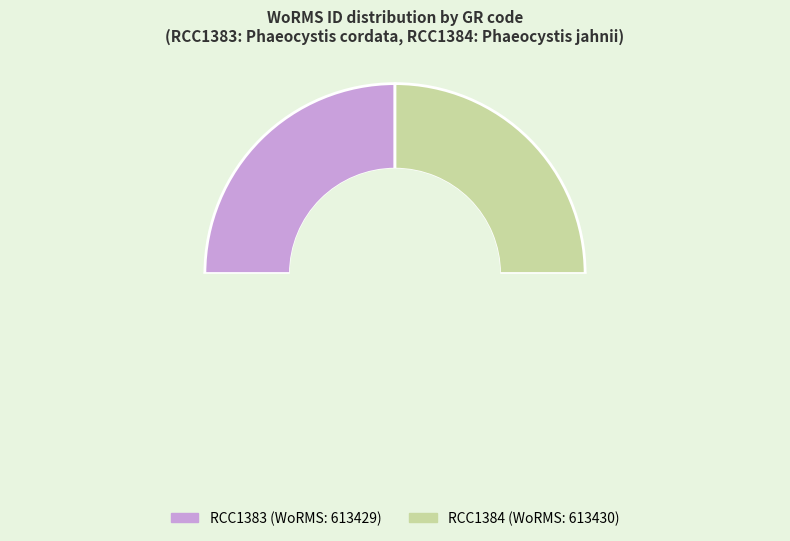

To the nearest percent, what is the average slice percentage?

50%